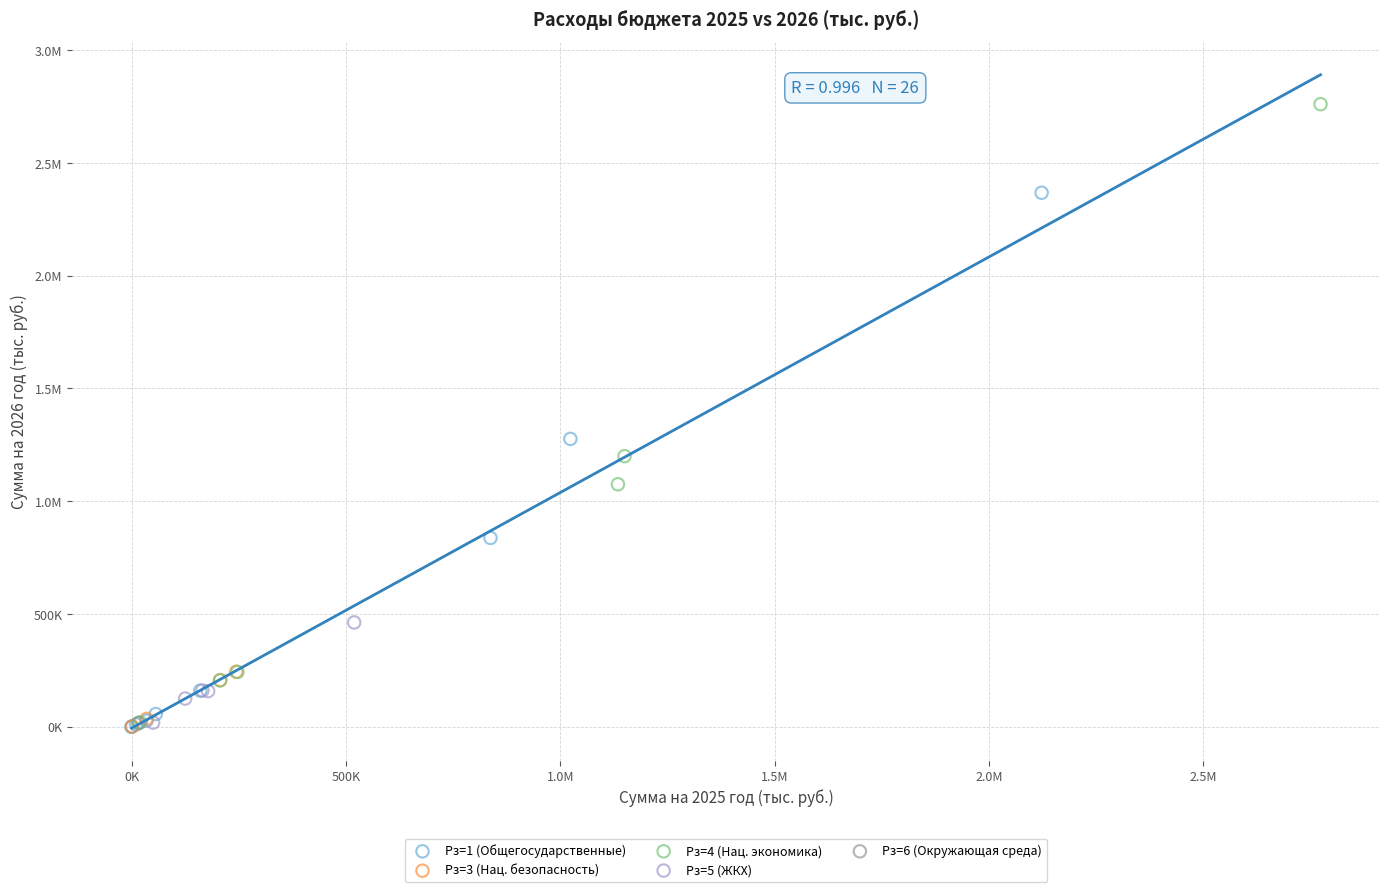

What are all the series names shown in the legend?

Рз=1 (Общегосударственные), Рз=3 (Нац. безопасность), Рз=4 (Нац. экономика), Рз=5 (ЖКХ), Рз=6 (Окружающая среда)